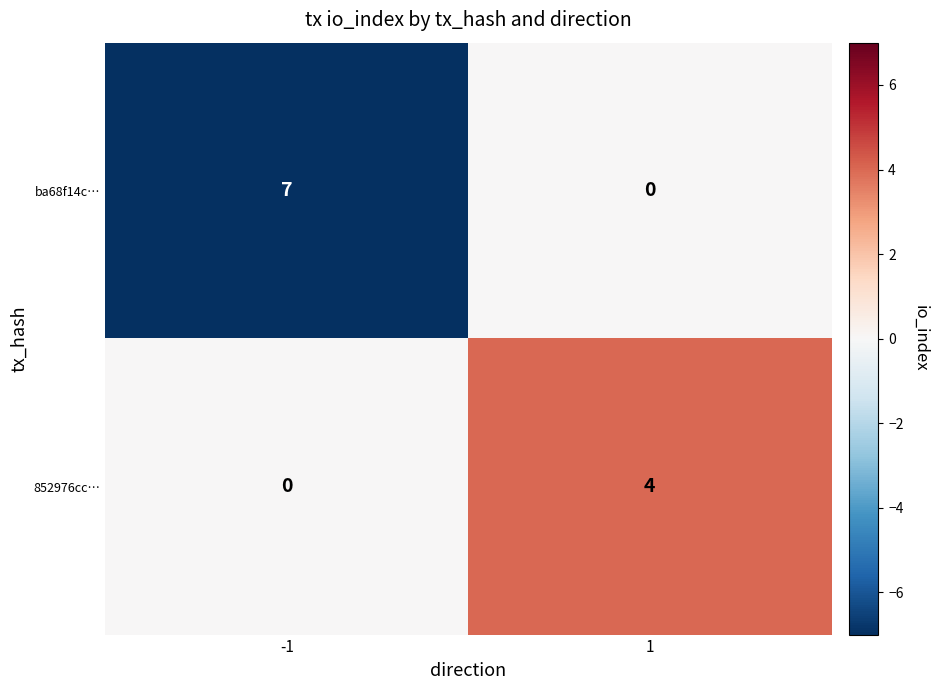

The 852976cc… series shows 2 at -1. True or false?

False